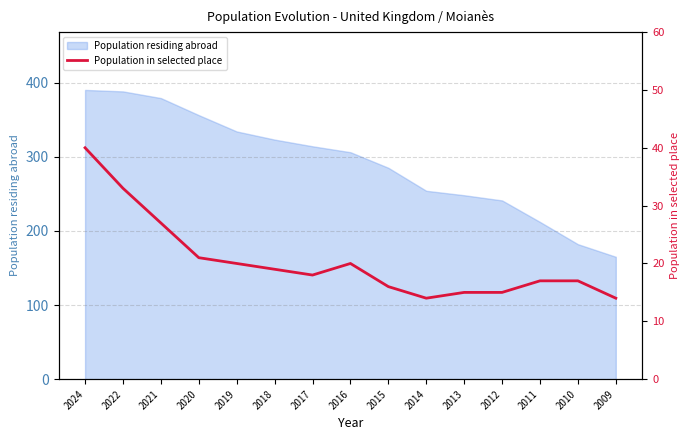

Rank the categories by value from lowest to highest.

2014, 2009, 2013, 2012, 2015, 2011, 2010, 2017, 2018, 2019, 2016, 2020, 2021, 2022, 2024